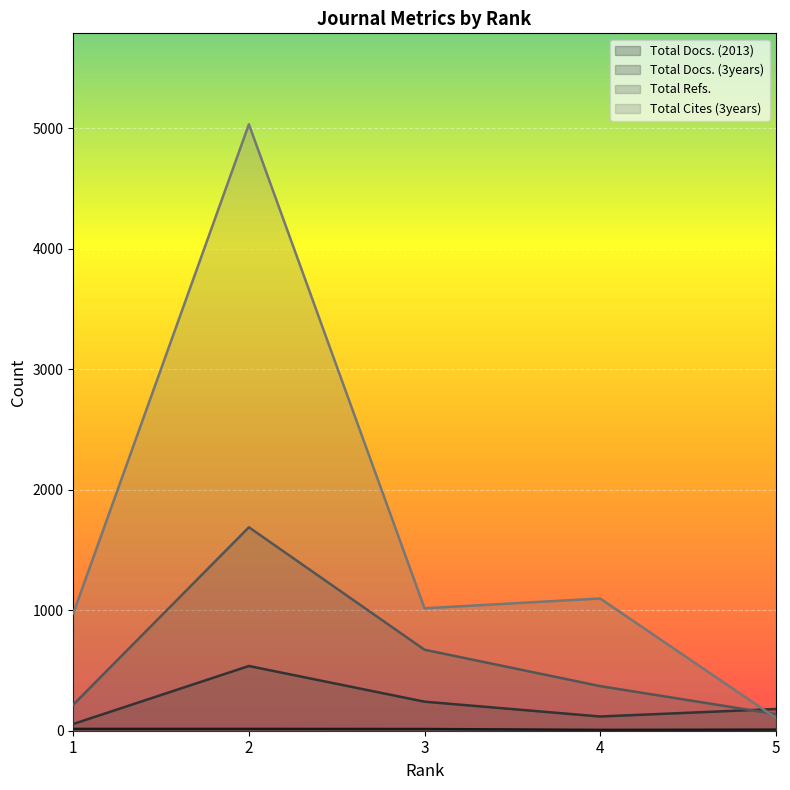

What is the value of the Total Docs. (2013) point at the 3rd from the left?

14